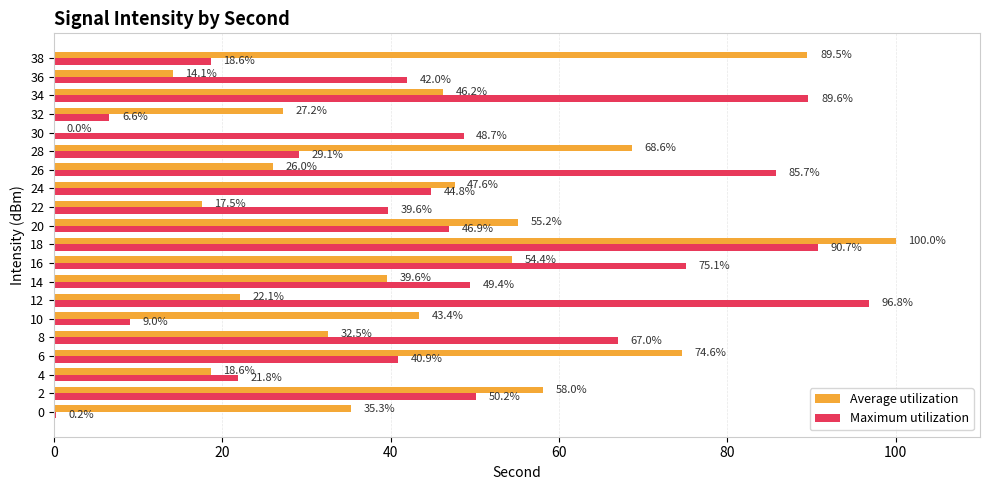

What is the sum of the Maximum utilization values at 10 and 26?

94.7